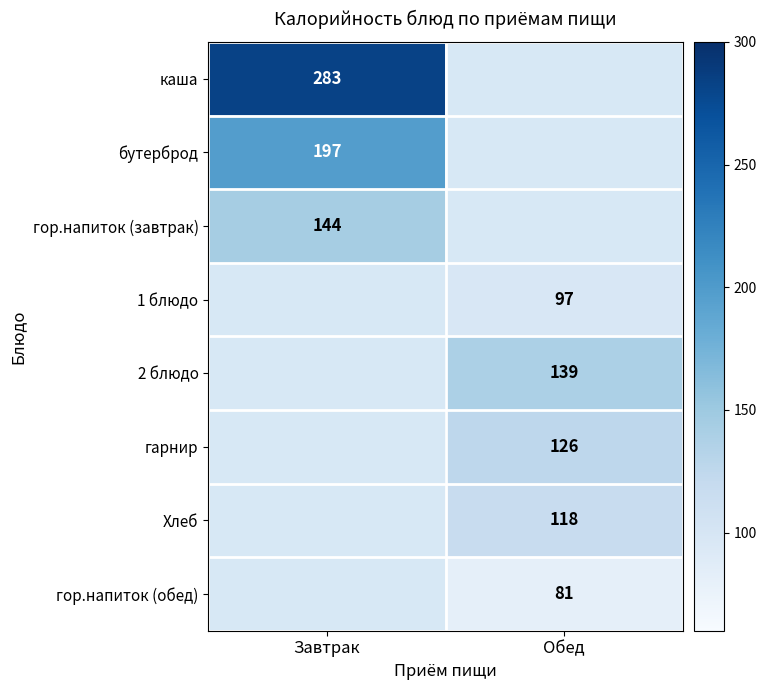

The 2 блюдо series shows 139 at Обед. True or false?

True